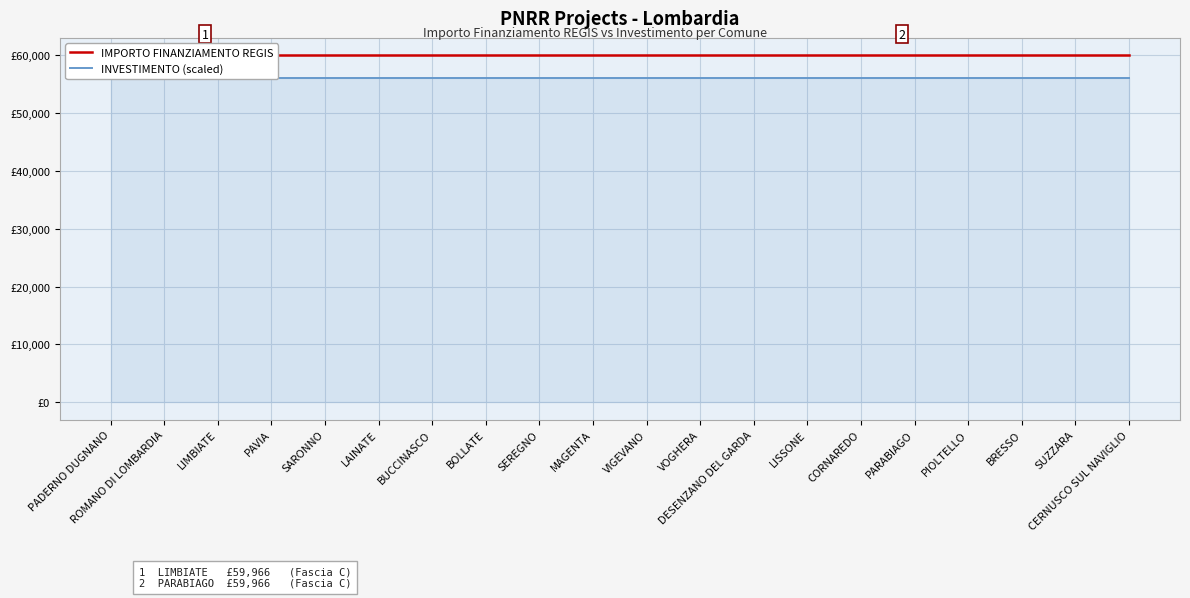

Which series contains the lowest Y value?

INVESTIMENTO (scaled)